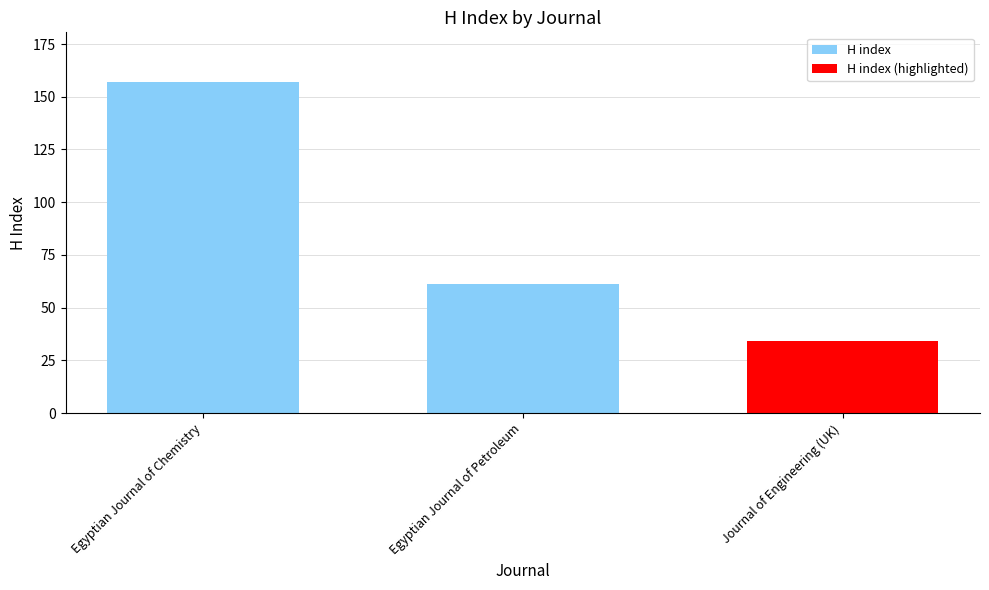

What is the value of the 1st bar from the left?

157